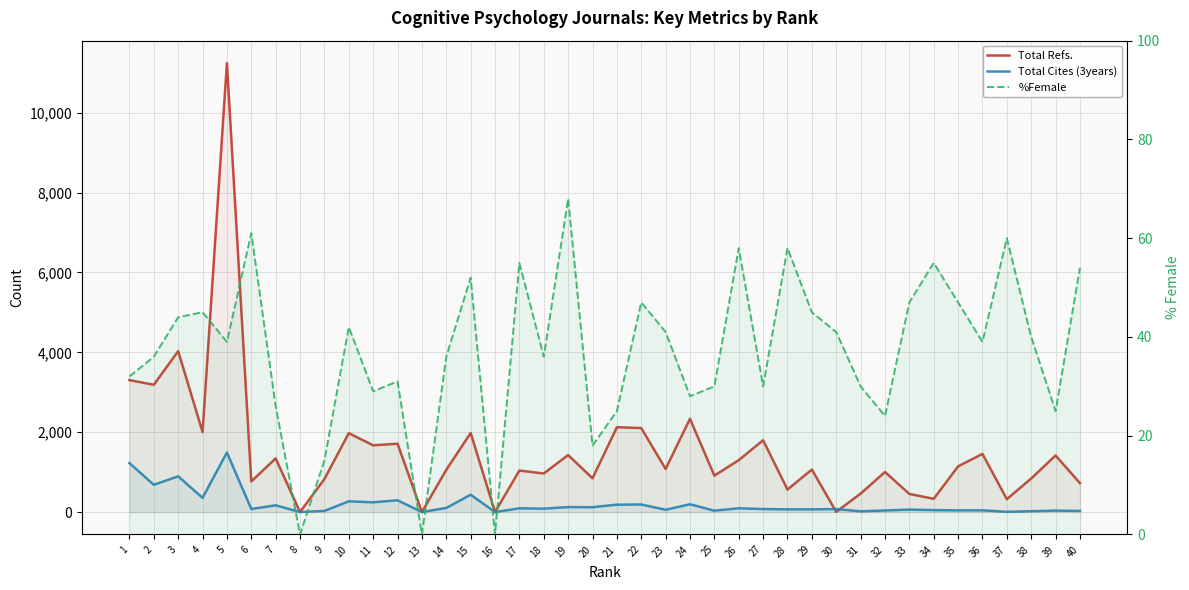

How many data points in %Female are less than 39?

19